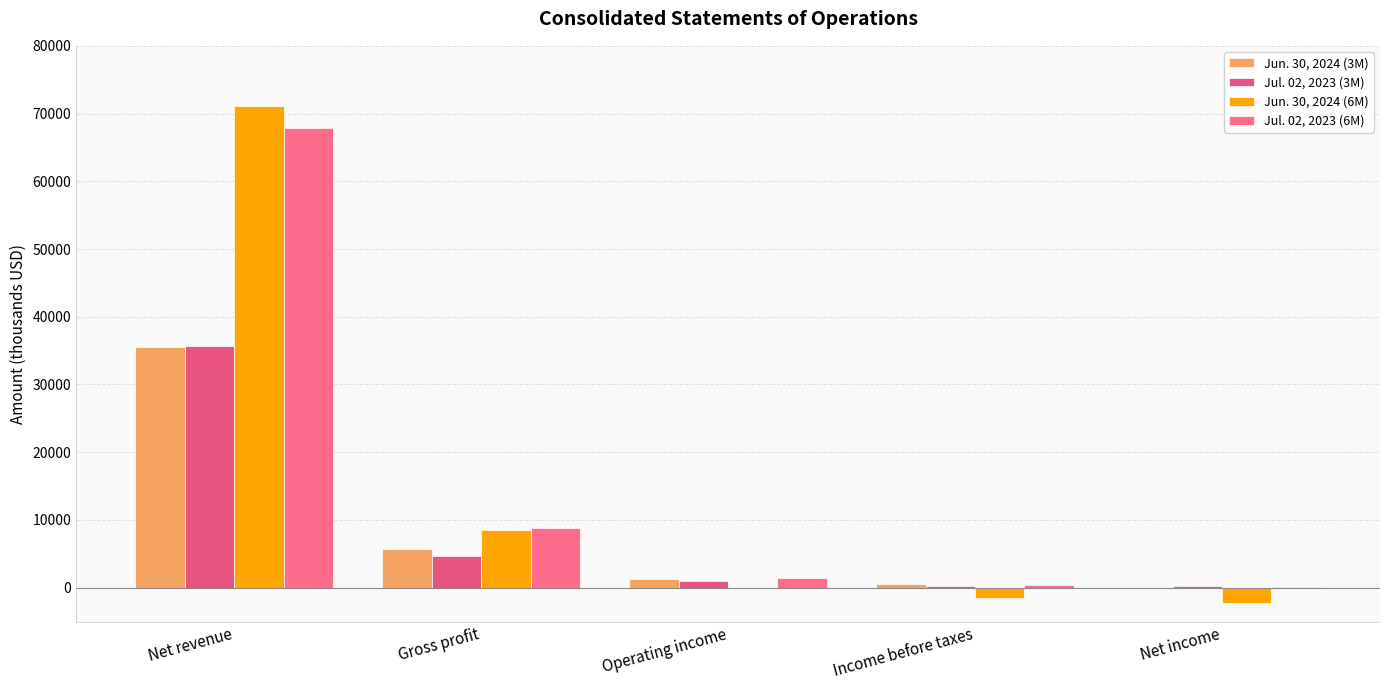

What value does the Jun. 30, 2024 (3M) series have at Gross profit?

5641